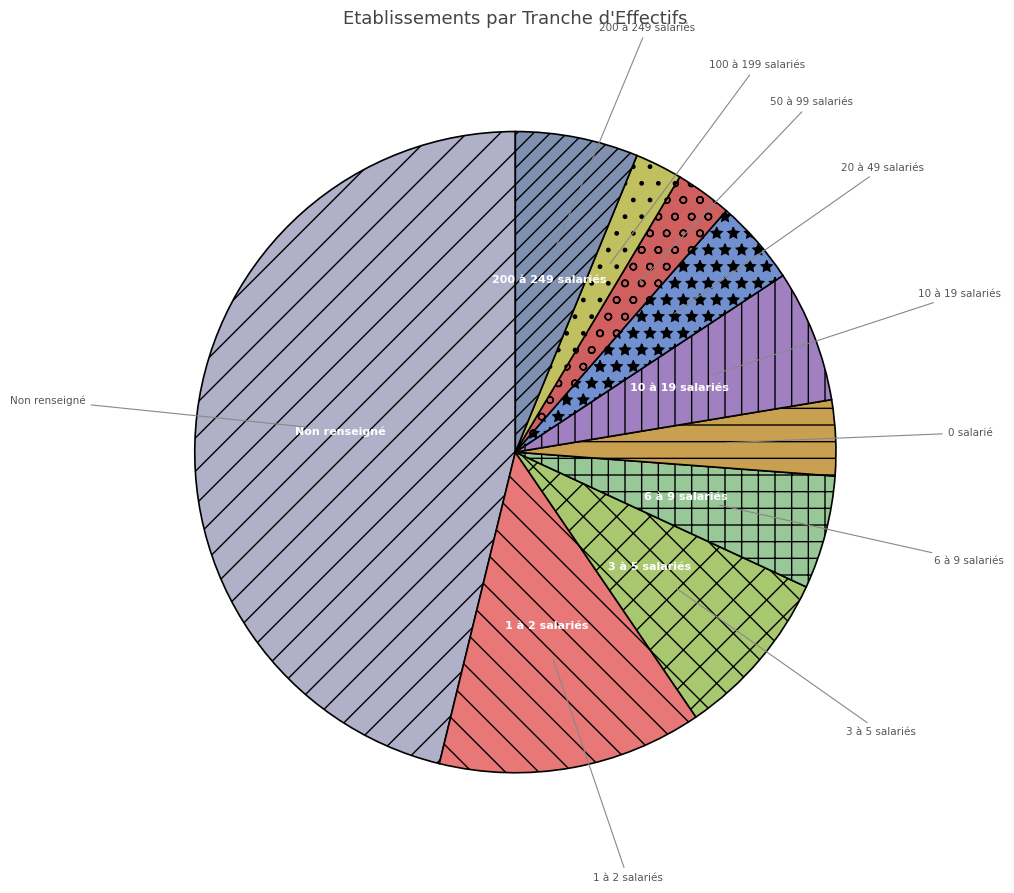

Between 10 à 19 salariés and 1 à 2 salariés, which is larger?

1 à 2 salariés